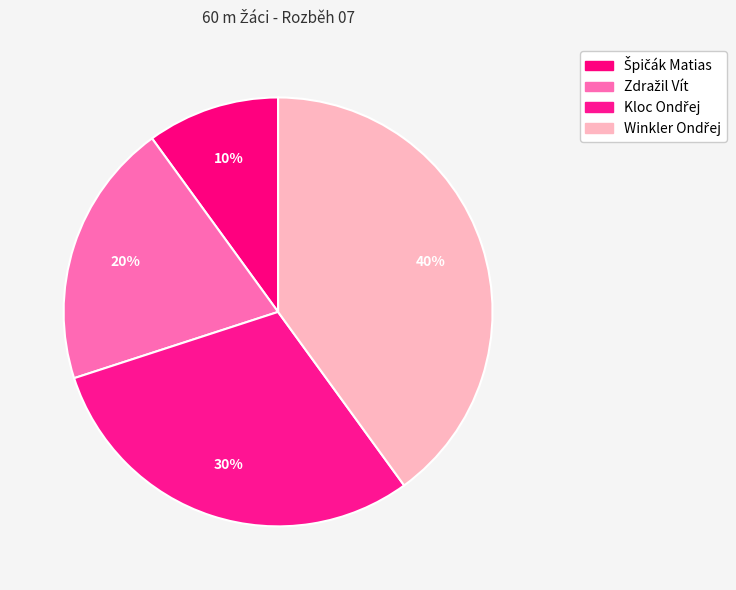

Rank the categories by value from lowest to highest.

Špičák Matias, Zdražil Vít, Kloc Ondřej, Winkler Ondřej